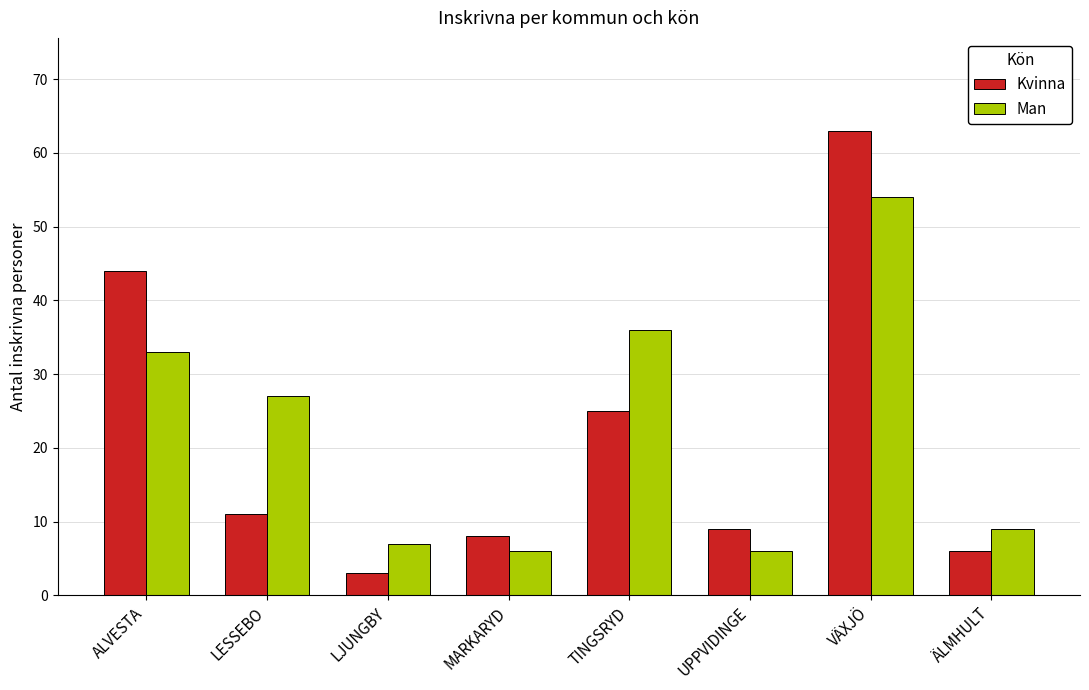

Between LJUNGBY and ÄLMHULT, which series saw the biggest shift?

Kvinna